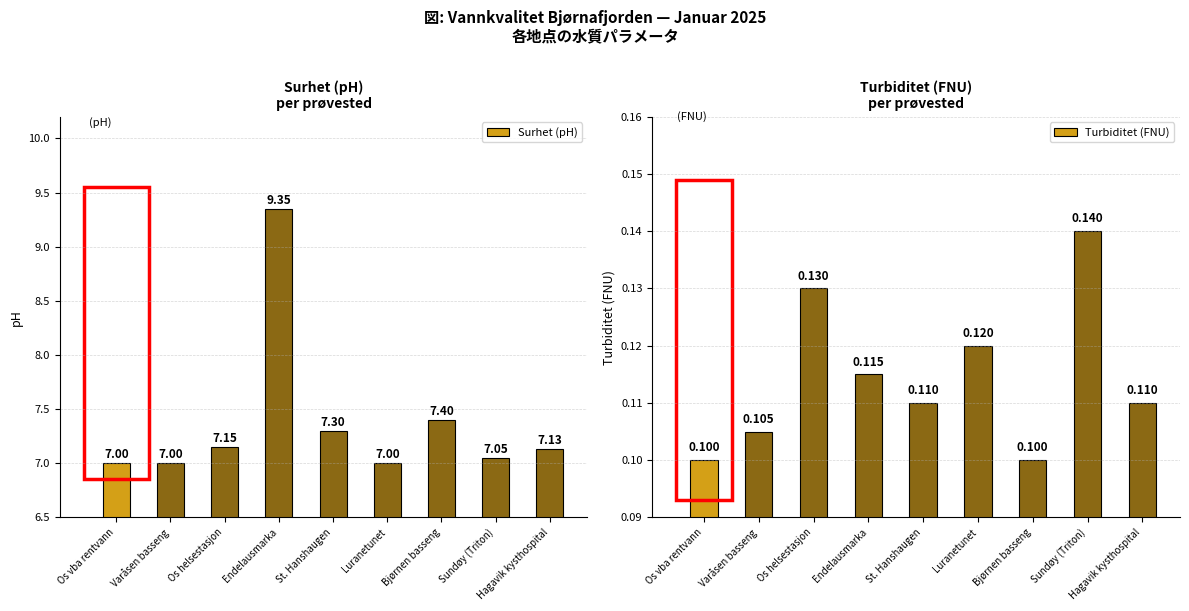

What are all the series names shown in the legend?

Surhet (pH), Turbiditet (FNU)